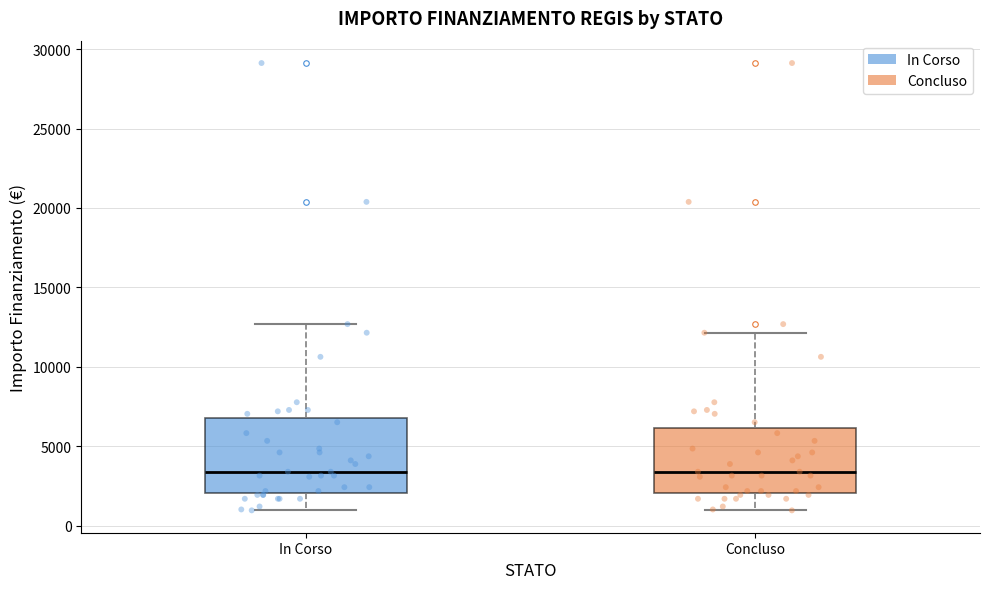

Comparing the boxes themselves (not the whiskers), which one is the tallest?

In Corso